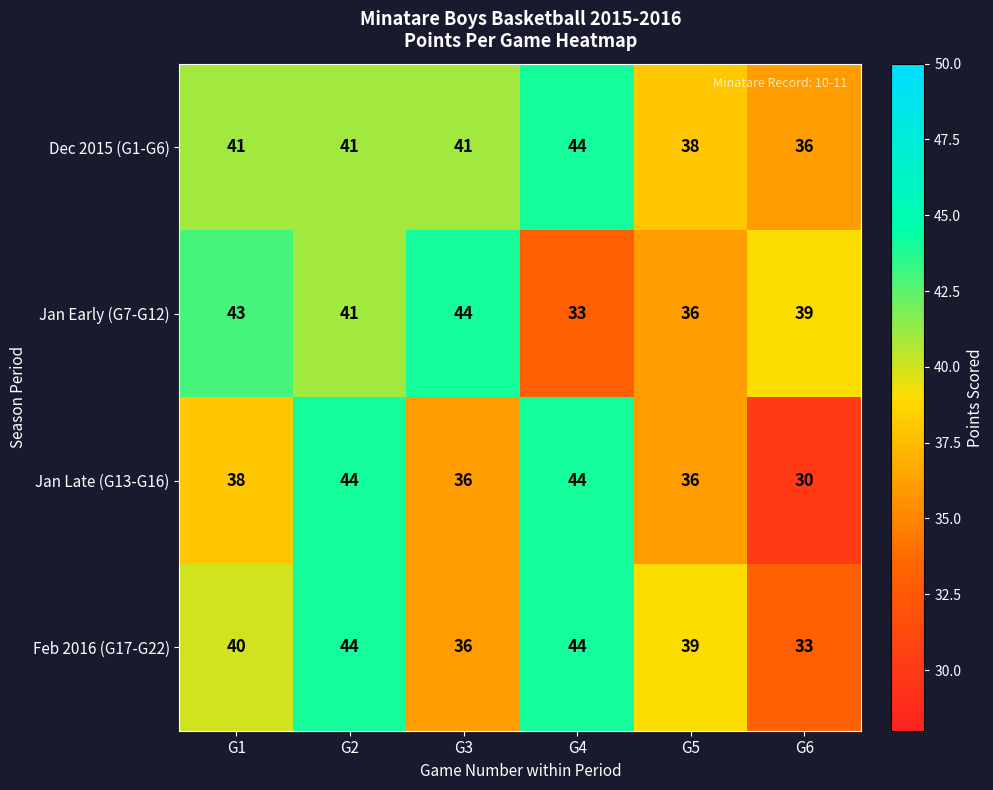

What is the difference between the highest and lowest values at G2?

3